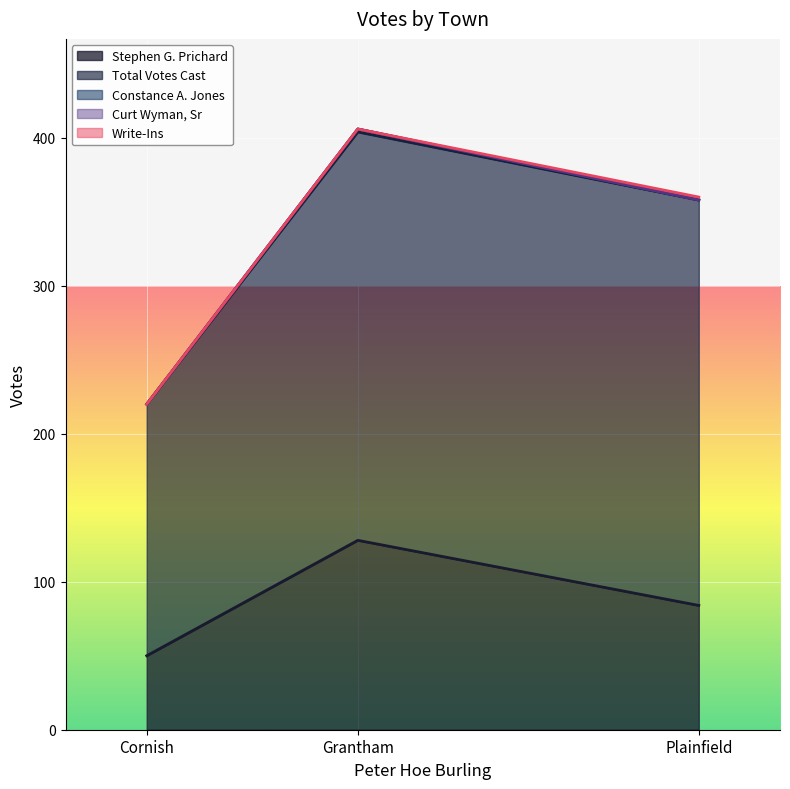

What is the average value of the Stephen G. Prichard series?

87